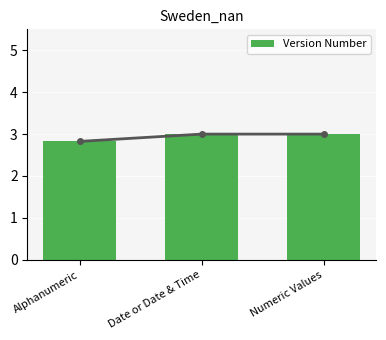

The chart shows a value of 0.9 at Numeric Values. True or false?

False